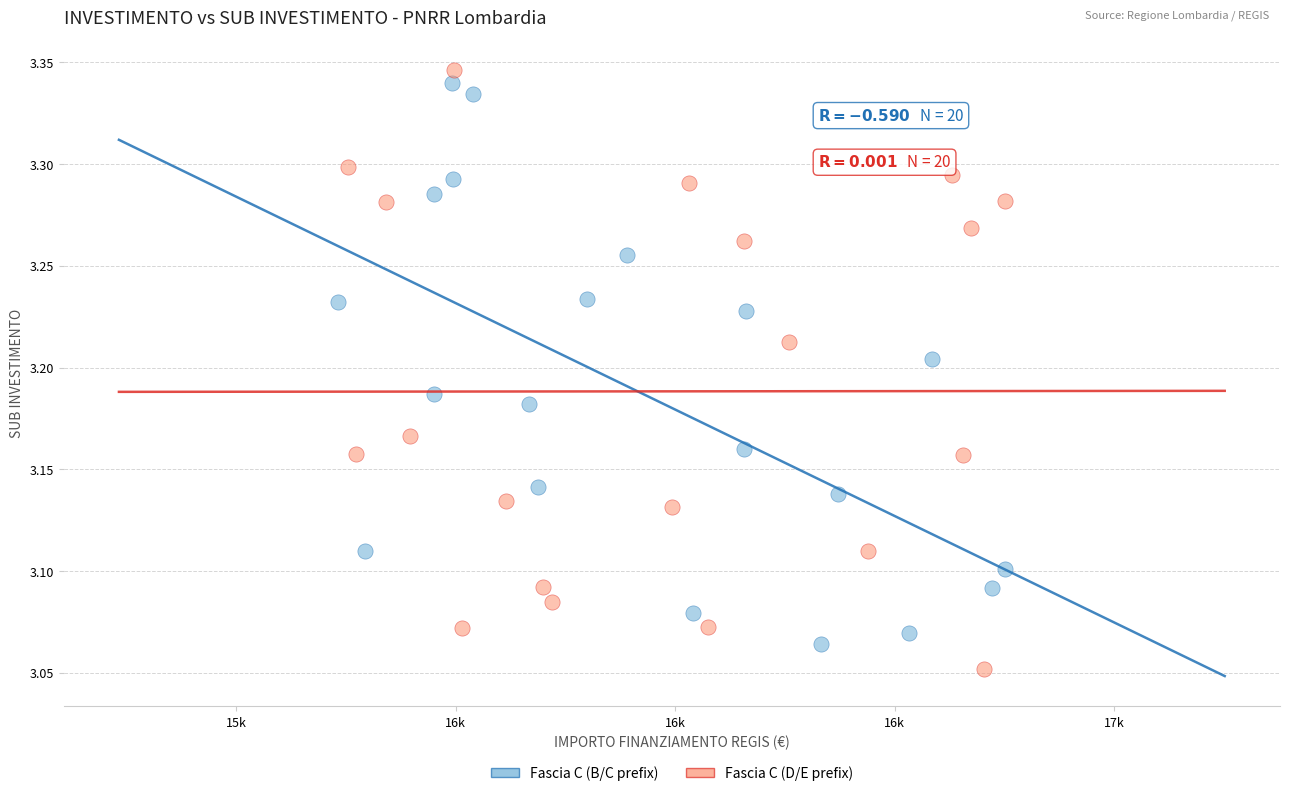

Which series reaches the minimum Y coordinate?

Fascia C (D/E prefix)